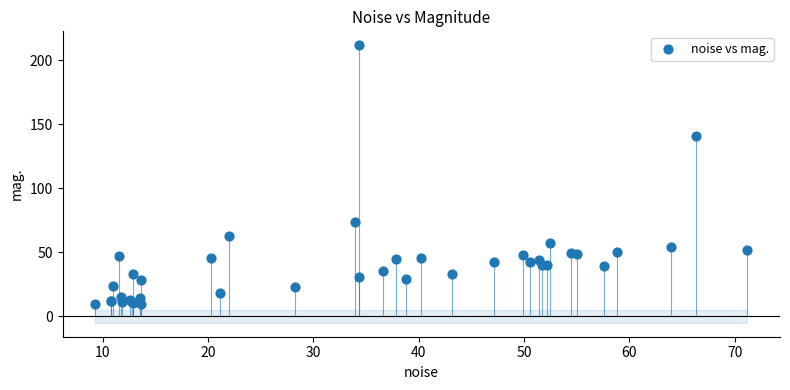

What Y value in the scatter plot is closest to 110?

140.9